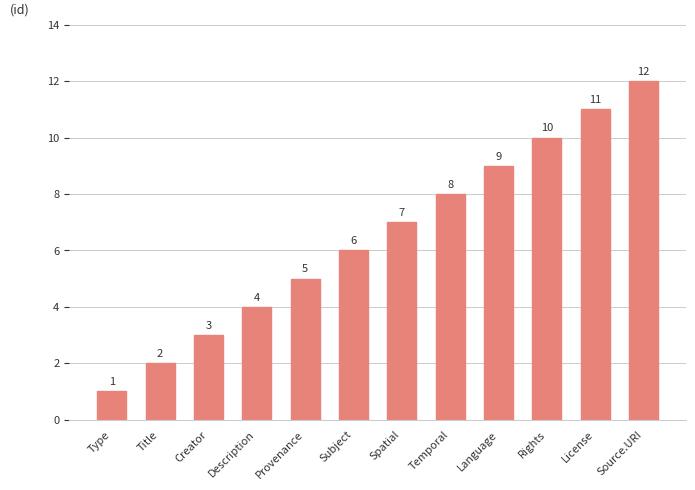

What is the label of the 1st bar from the left?

Type